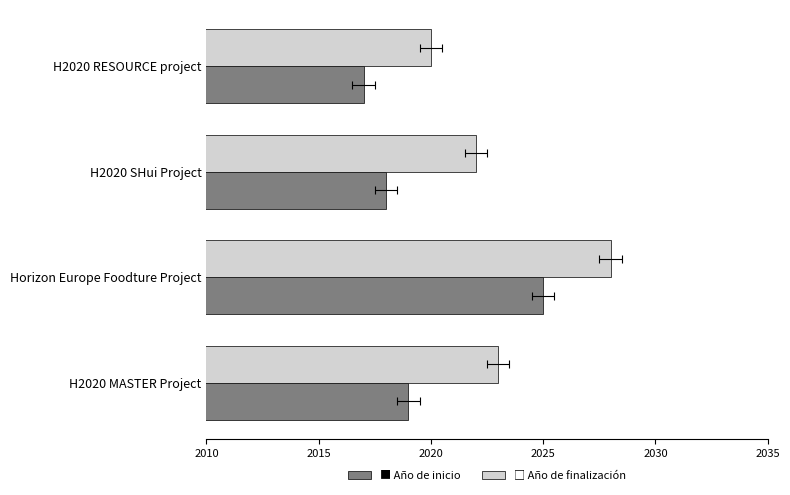

What is the greatest value displayed?

2028